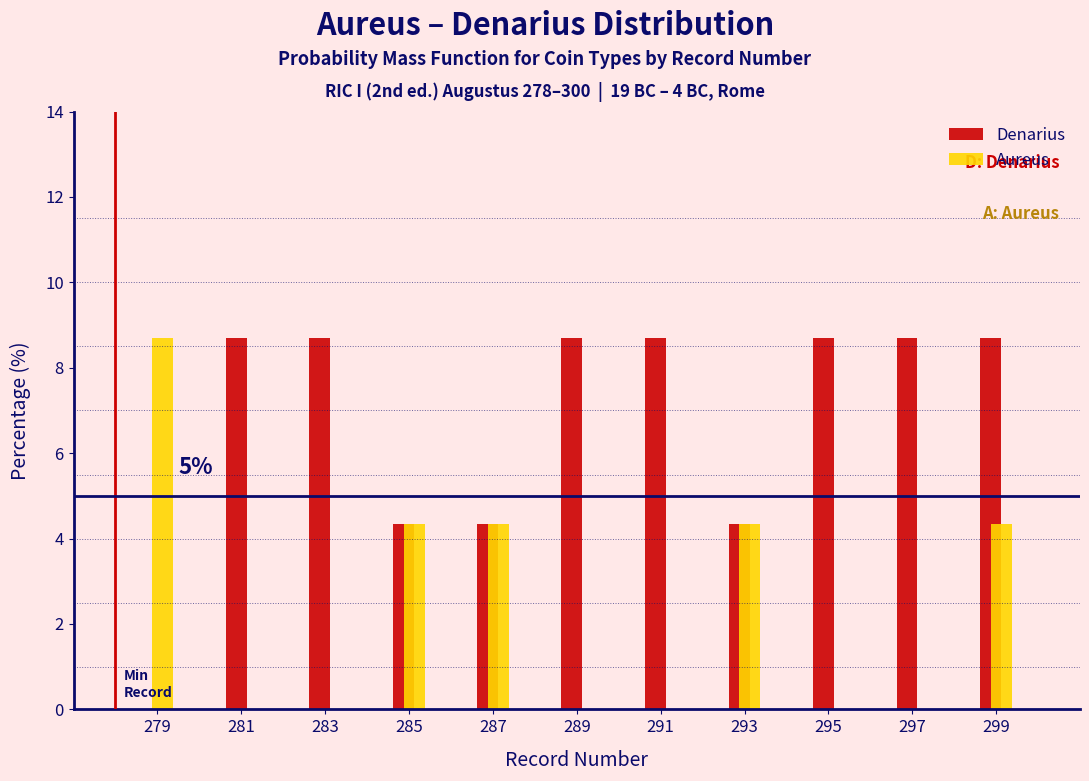

Reading right to left, transcribe all the data shown in this chart.

Denarius: 299=8.7	297=8.7	295=8.7	293=4.3	291=8.7	289=8.7	287=4.3	285=4.3	283=8.7	281=8.7	279=0.0
Aureus: 299=4.3	297=0.0	295=0.0	293=4.3	291=0.0	289=0.0	287=4.3	285=4.3	283=0.0	281=0.0	279=8.7